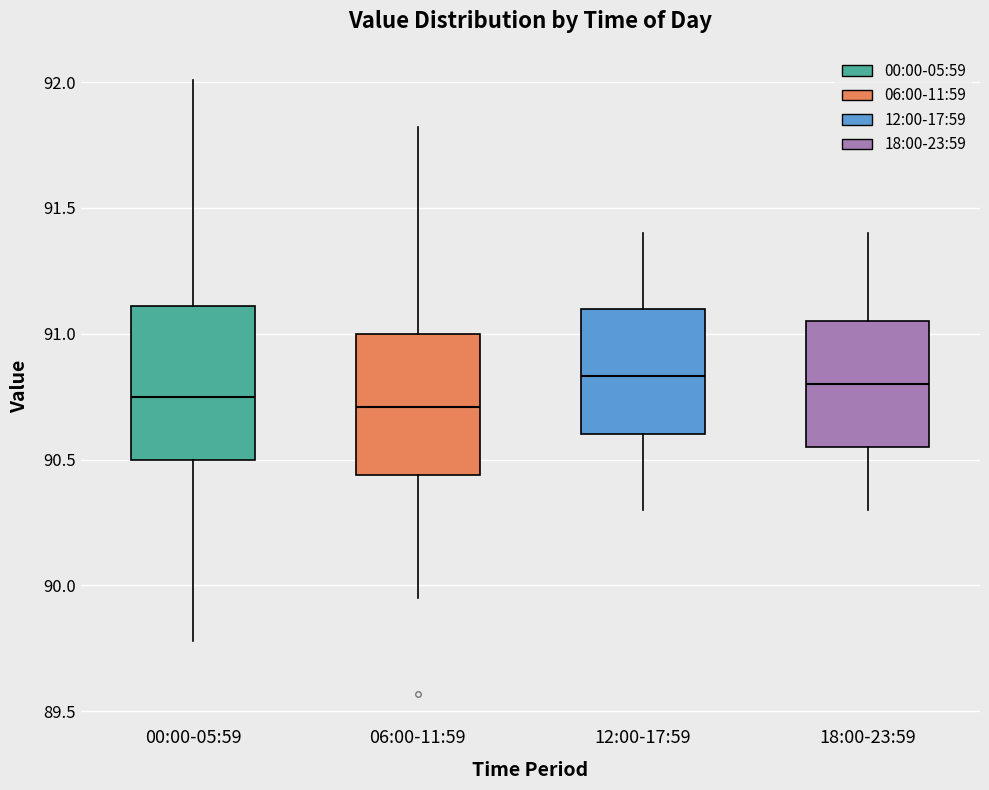

Reading left to right, read every box against the y-axis: the position of its median line, the range the box covers, and the ends of its whiskers. The values are not printed on the chart, so give them approximately, as read against the axis.

00:00-05:59: median 90.75, box 90.50 to 91.10, whiskers 89.80 to 92.00
06:00-11:59: median 90.70, box 90.45 to 91.00, whiskers 89.95 to 91.80
12:00-17:59: median 90.85, box 90.60 to 91.10, whiskers 90.30 to 91.40
18:00-23:59: median 90.80, box 90.55 to 91.05, whiskers 90.30 to 91.40